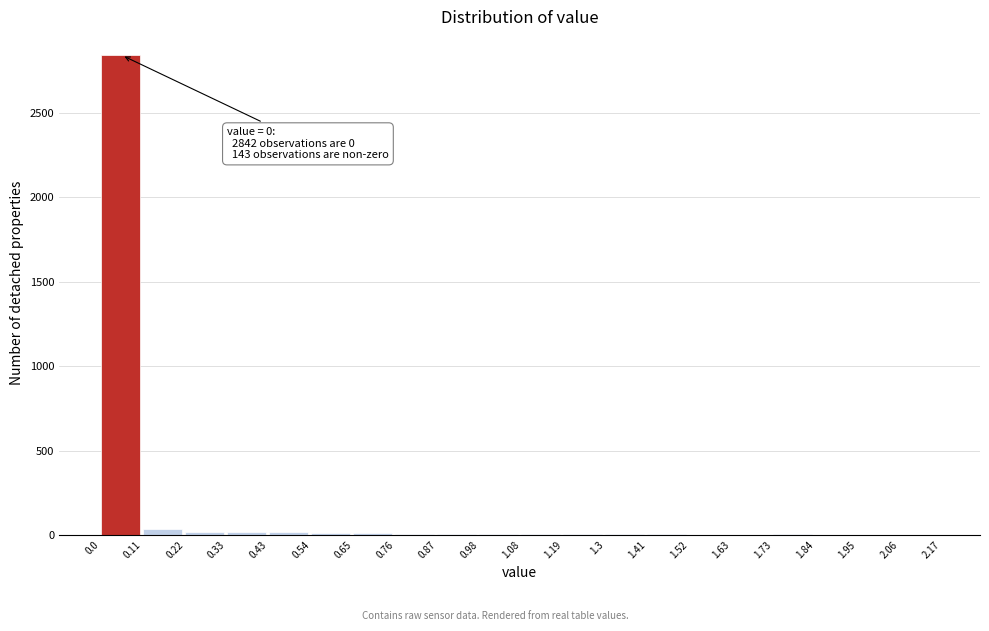

Over which range of the x-axis is the bar tallest?

0.0 to 0.11